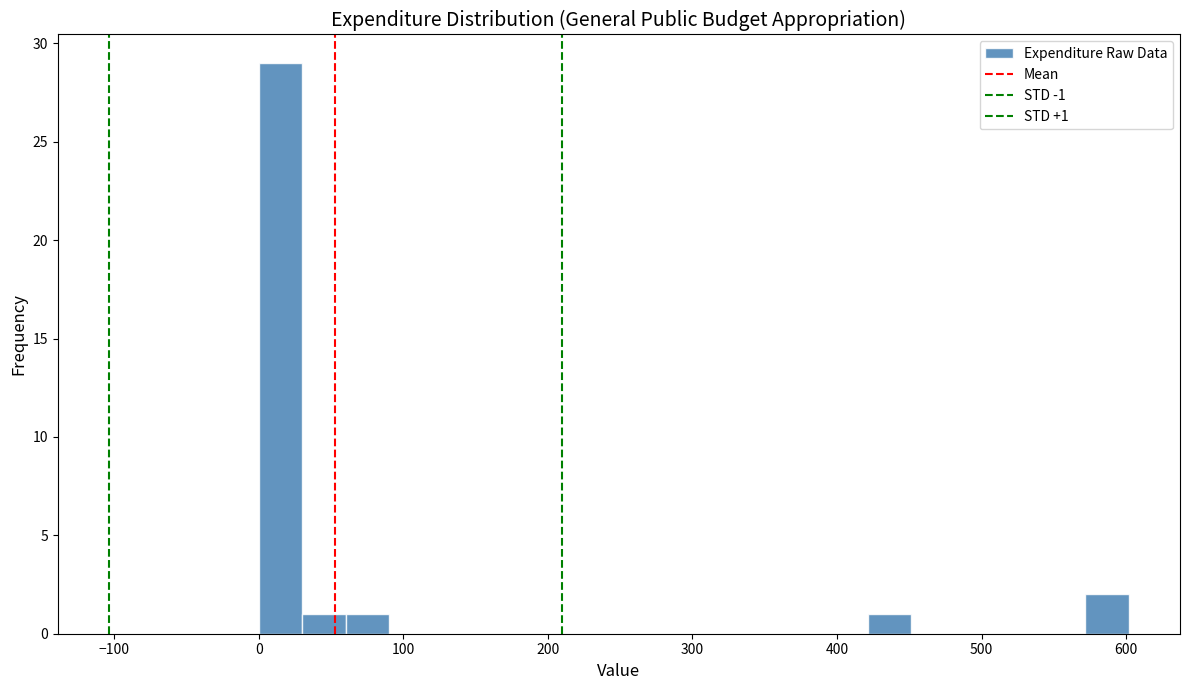

Read against the x-axis, roughly where is the centre of the tallest bar?

20